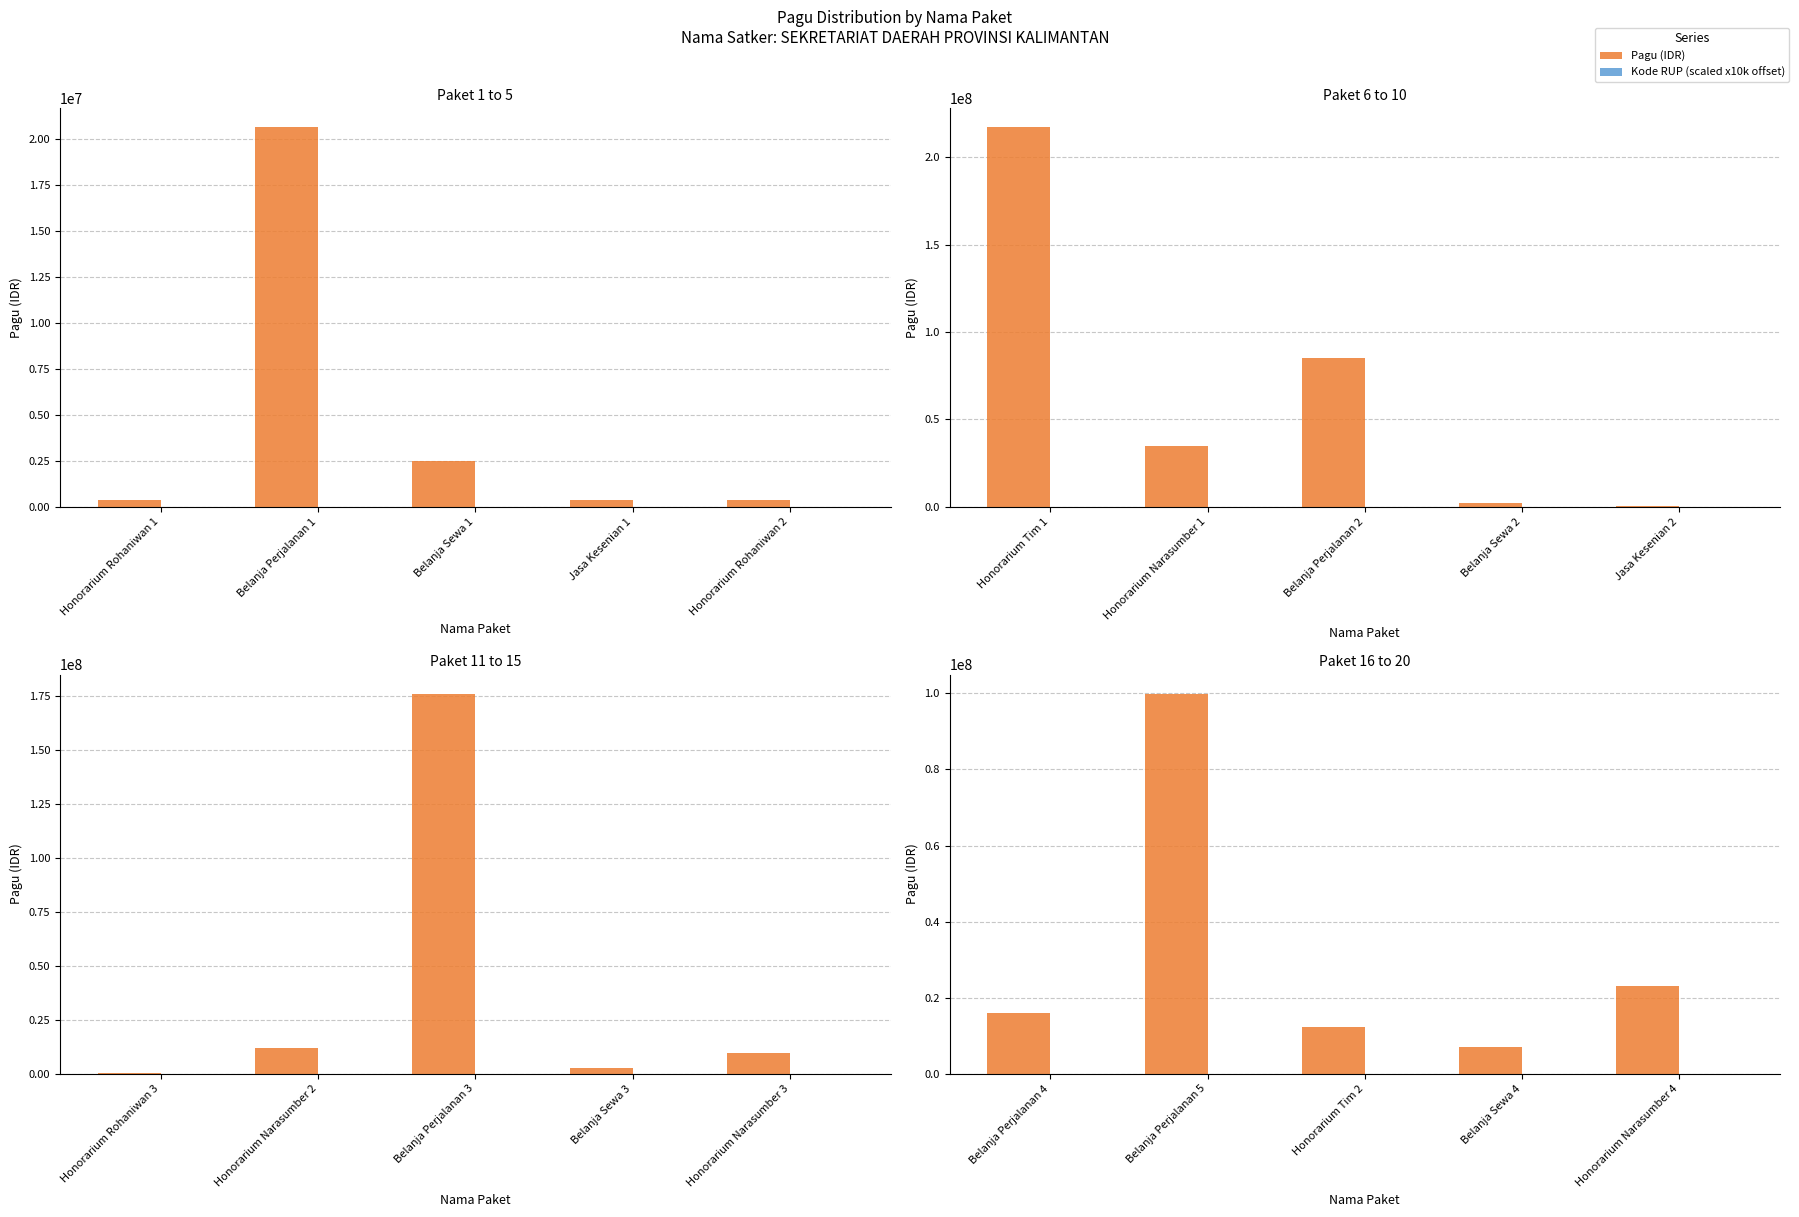

List the series in order of their overall mean, lowest first.

Kode RUP (scaled), Pagu (IDR)